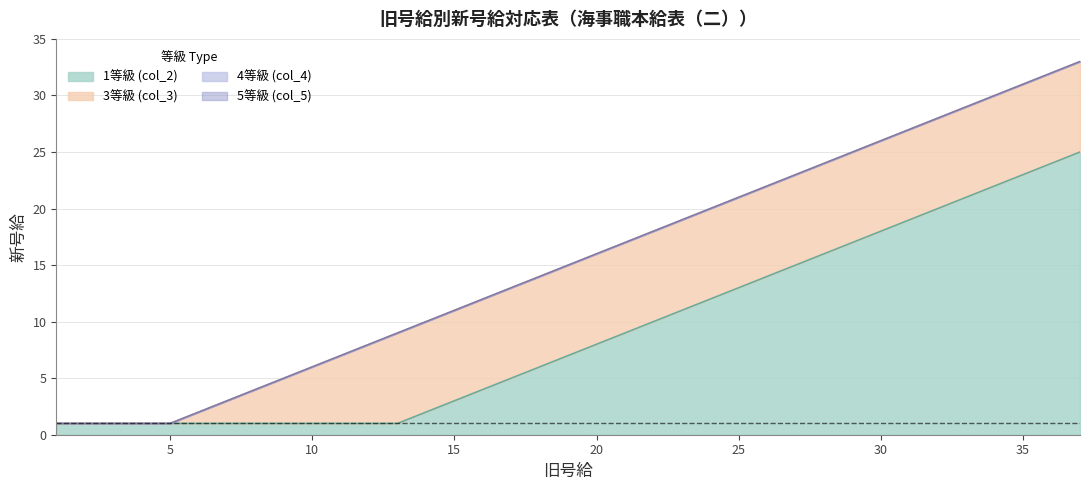

Reading left to right, list all the values displayed in this chart.

3等級 (col_3): 1=1	2=1	3=1	4=1	5=1	6=2	7=3	8=4	9=5	10=6	11=7	12=8	13=9	14=10	15=11	16=12	17=13	18=14	19=15	20=16	21=17	22=18	23=19	24=20	25=21	26=22	27=23	28=24	29=25	30=26	31=27	32=28	33=29	34=30	35=31	36=32	37=33
4等級 (col_4): 1=1	2=1	3=1	4=1	5=1	6=2	7=3	8=4	9=5	10=6	11=7	12=8	13=9	14=10	15=11	16=12	17=13	18=14	19=15	20=16	21=17	22=18	23=19	24=20	25=21	26=22	27=23	28=24	29=25	30=26	31=27	32=28	33=29	34=30	35=31	36=32	37=33
5等級 (col_5): 1=1	2=1	3=1	4=1	5=1	6=2	7=3	8=4	9=5	10=6	11=7	12=8	13=9	14=10	15=11	16=12	17=13	18=14	19=15	20=16	21=17	22=18	23=19	24=20	25=21	26=22	27=23	28=24	29=25	30=26	31=27	32=28	33=29	34=30	35=31	36=32	37=33
1等級 (col_2): 1=1	2=1	3=1	4=1	5=1	6=1	7=1	8=1	9=1	10=1	11=1	12=1	13=1	14=2	15=3	16=4	17=5	18=6	19=7	20=8	21=9	22=10	23=11	24=12	25=13	26=14	27=15	28=16	29=17	30=18	31=19	32=20	33=21	34=22	35=23	36=24	37=25